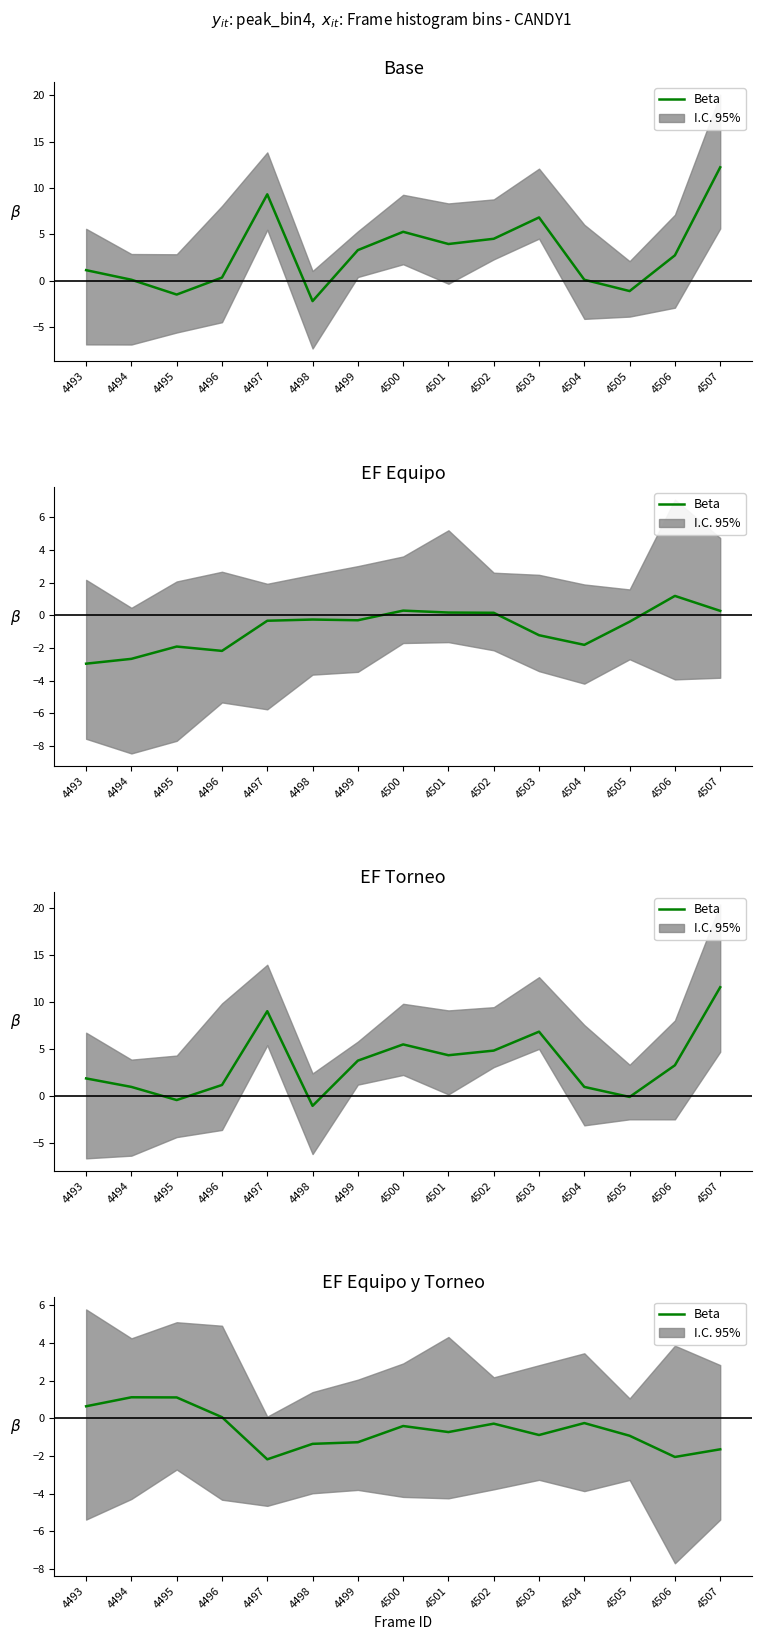

What is the sum of the values at 4503 and 4500?

-1.3